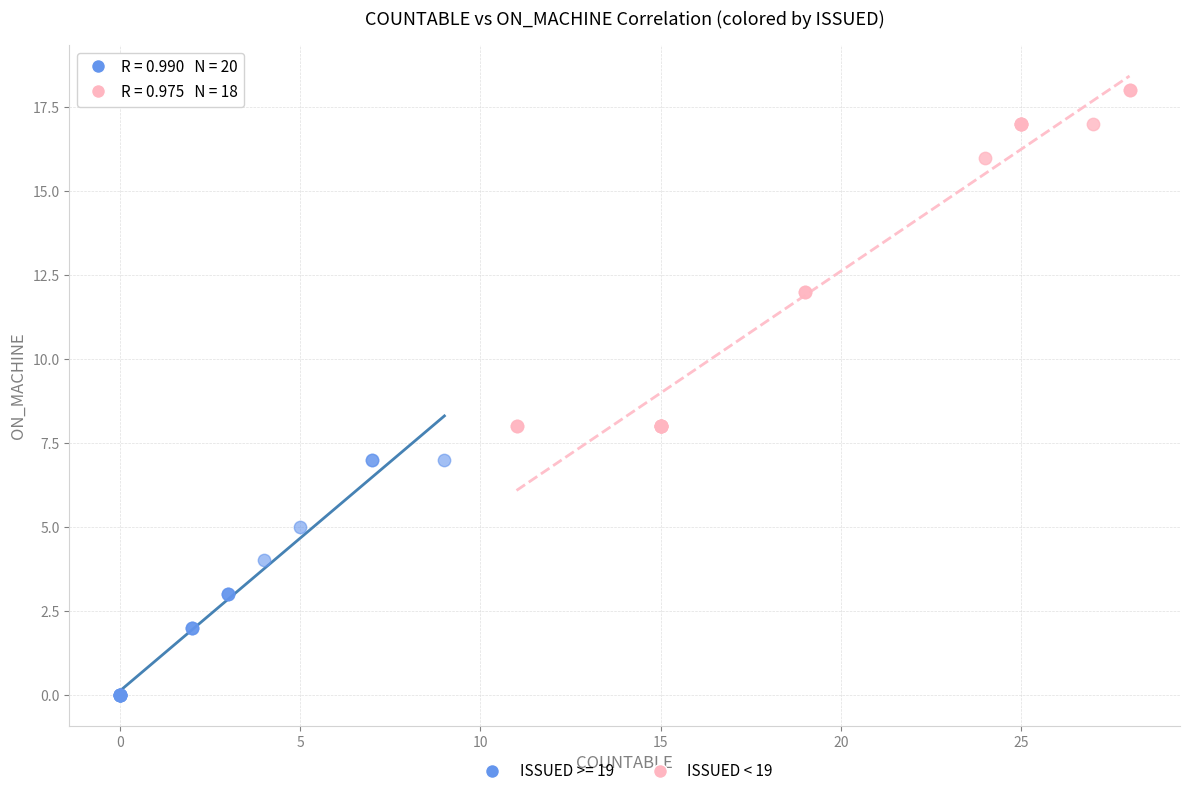

Which series has the largest Y range (max minus min)?

ISSUED < 19